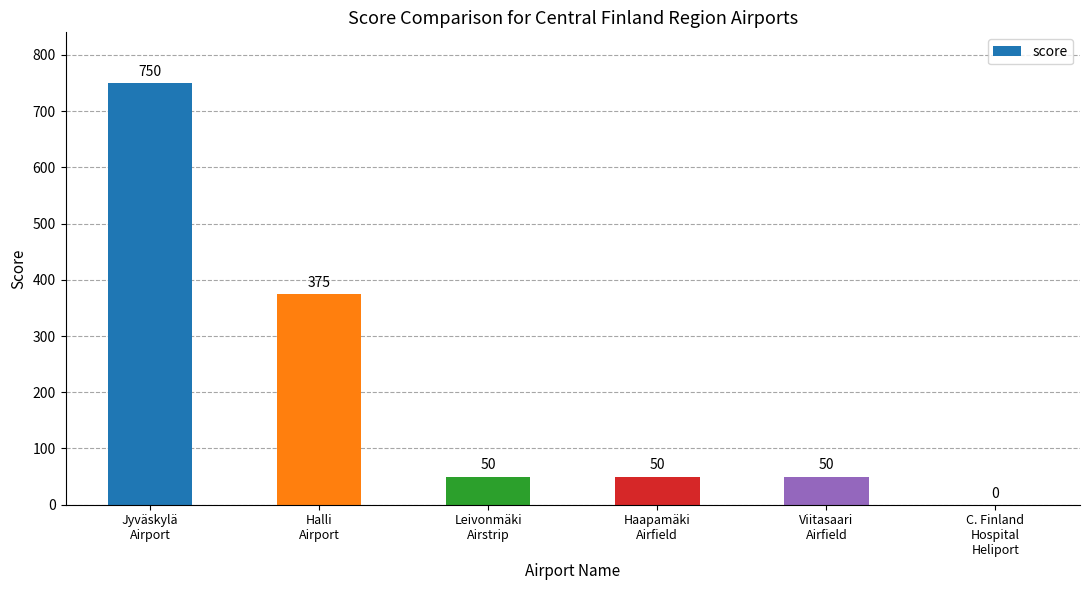

What is the greatest value displayed?

750